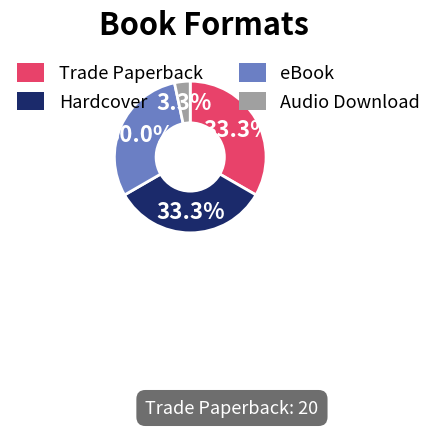

The eBook slice represents 30% of the pie. True or false?

True